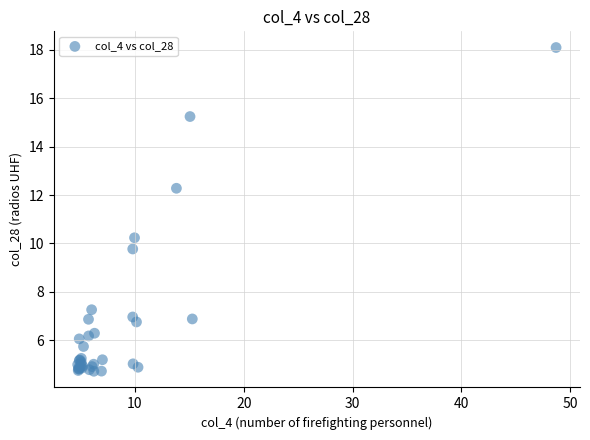

What Y value in the scatter plot is closest to 11?

10.2